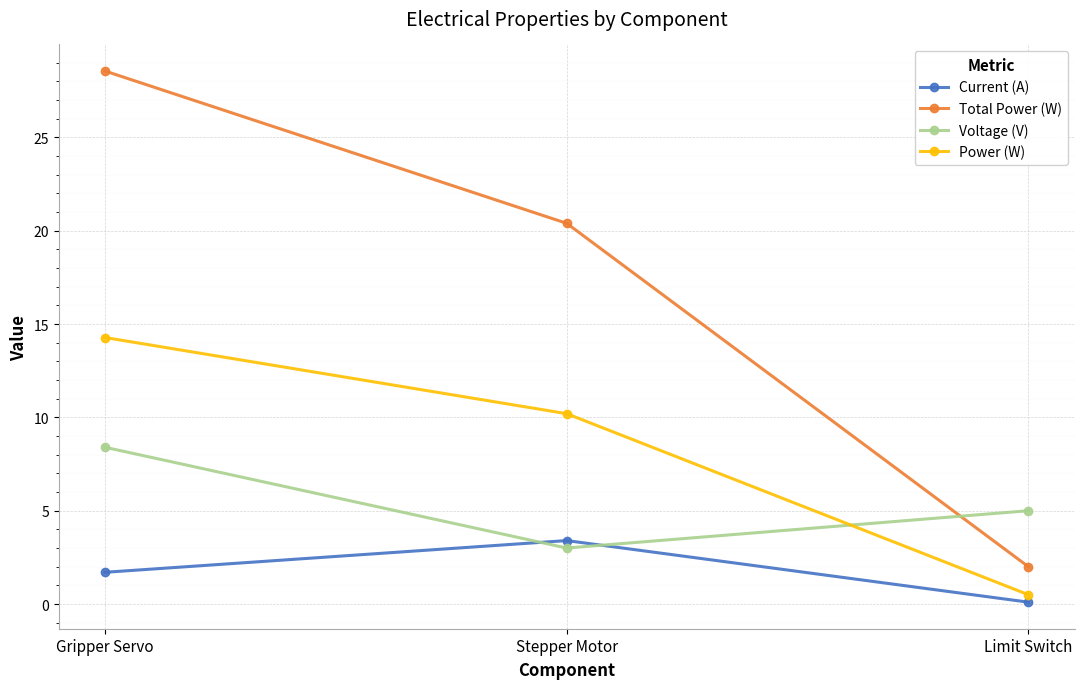

What are all the series names shown in the legend?

Current (A), Total Power (W), Voltage (V), Power (W)